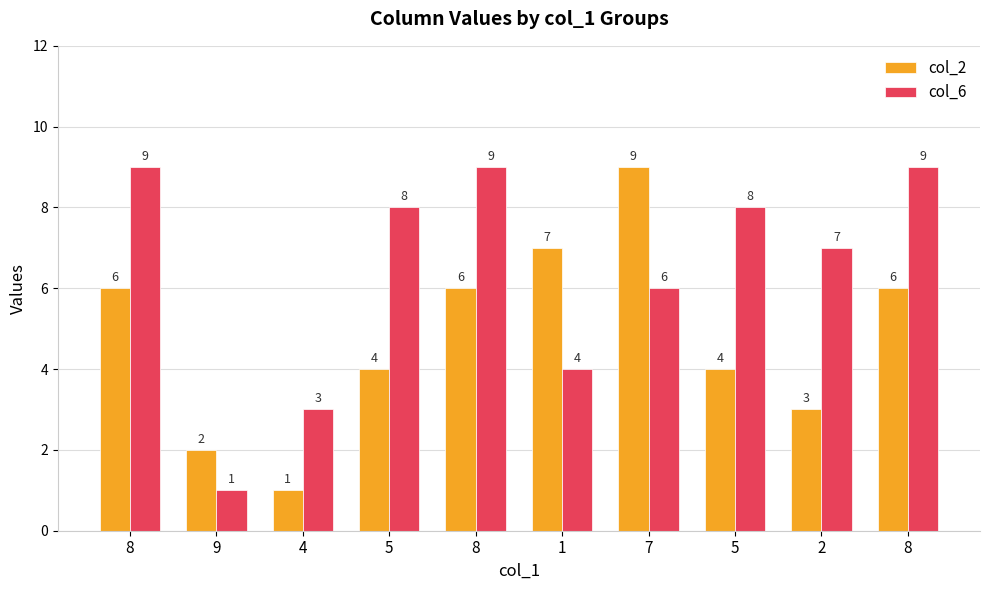

How many groups of bars are there?

10